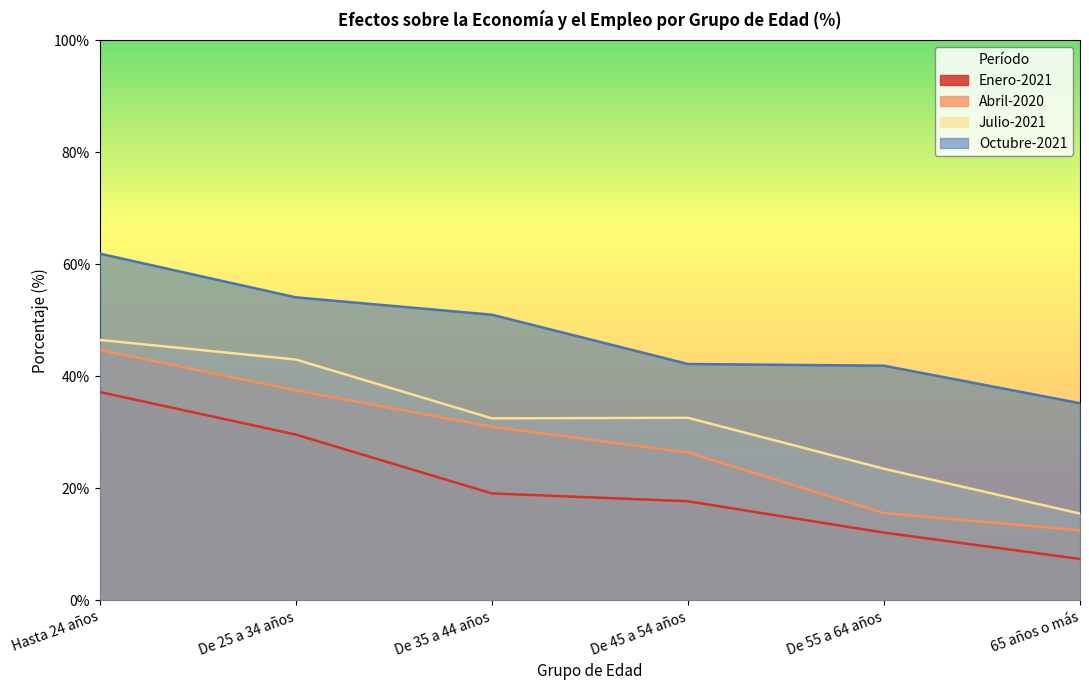

What is the maximum value for Julio-2021?

46.5